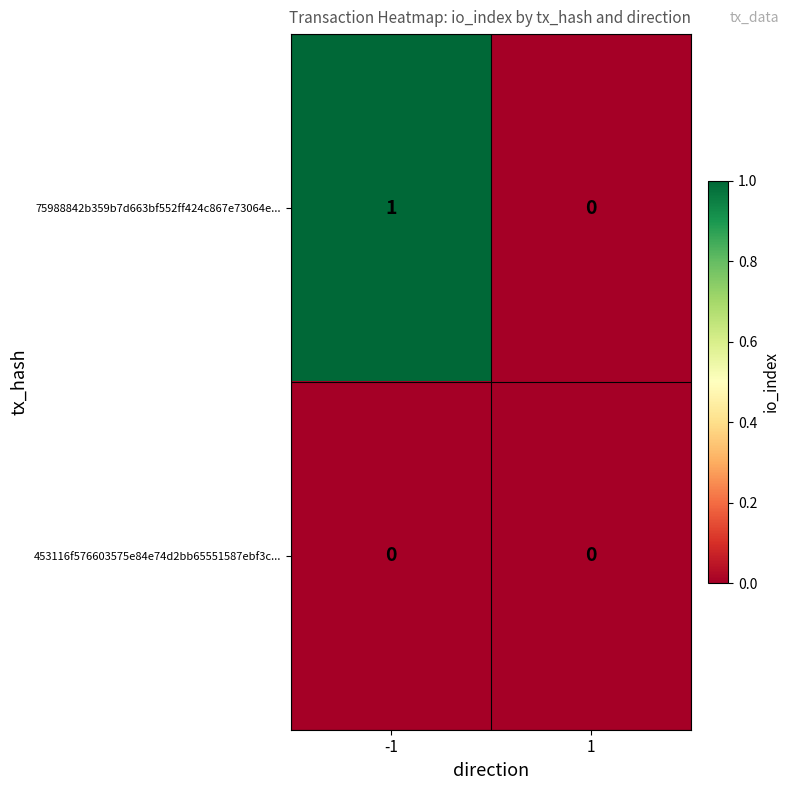

List the series in order of their overall mean, lowest first.

453116f576603575e84e74d2bb65551587ebf3c..., 75988842b359b7d663bf552ff424c867e73064e...